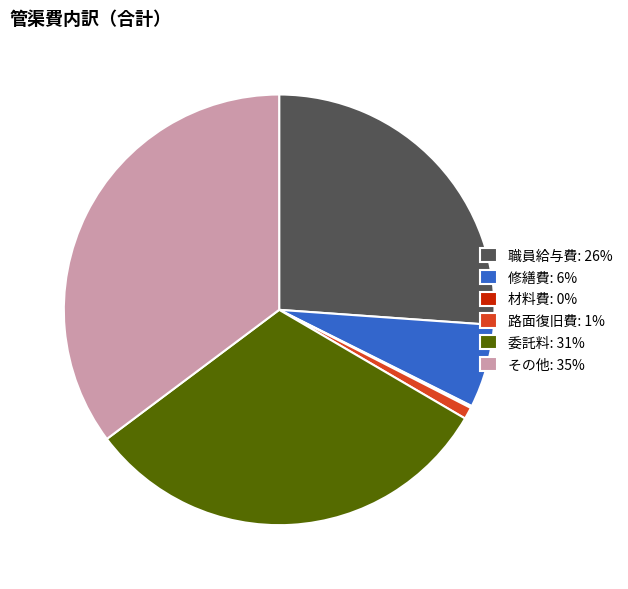

True or false: 職員給与費: 26% accounts for 26% of the total.

True